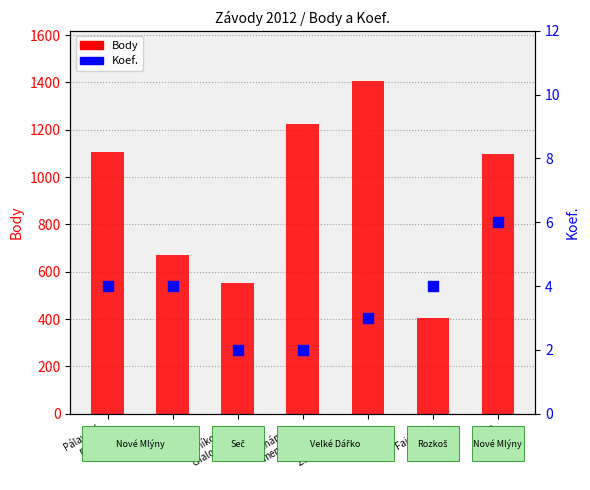

Which series reaches the maximum Y coordinate?

Body